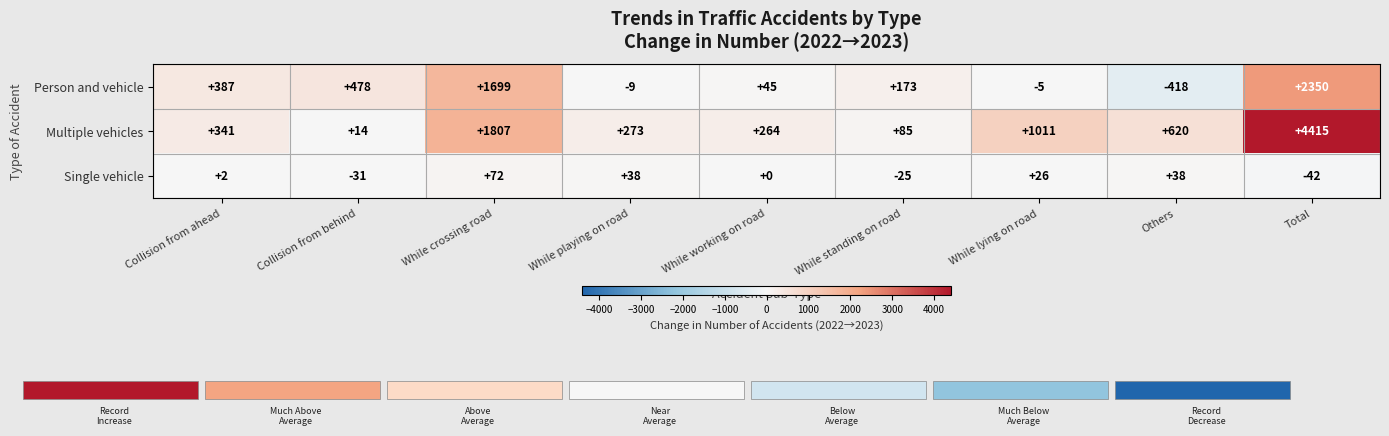

Which series has the largest total across all categories?

Multiple vehicles